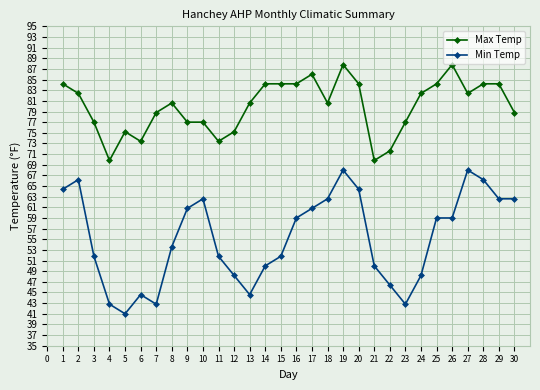

True or false: Max Temp has more than 0 interior local peaks.

True